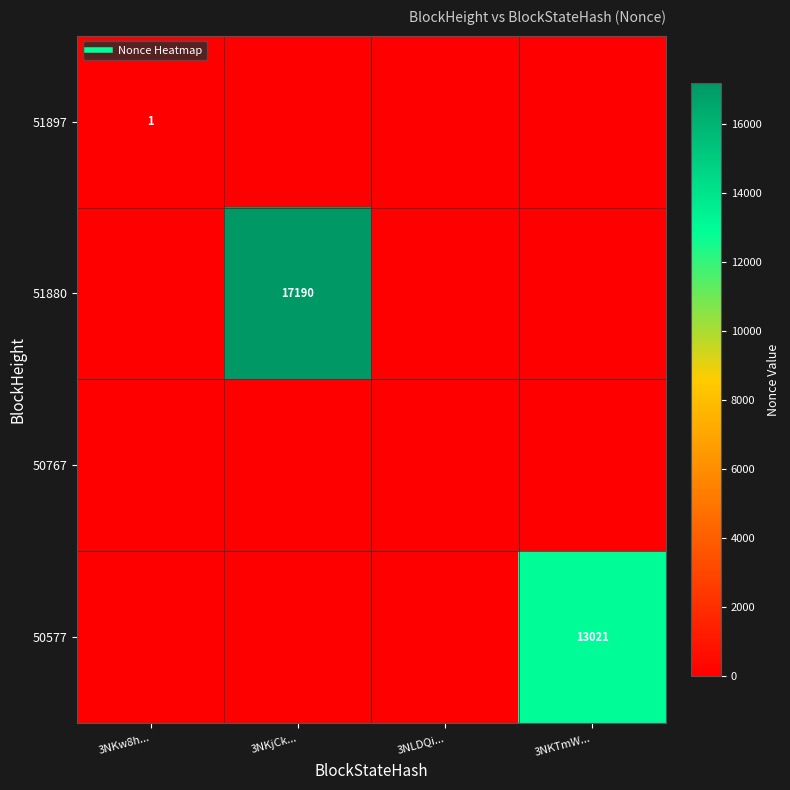

Count the number of data series in this chart.

4